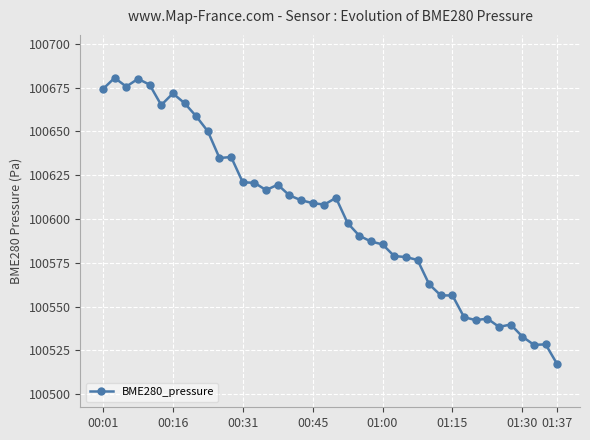

What is the minimum value shown in the chart?

100517.1